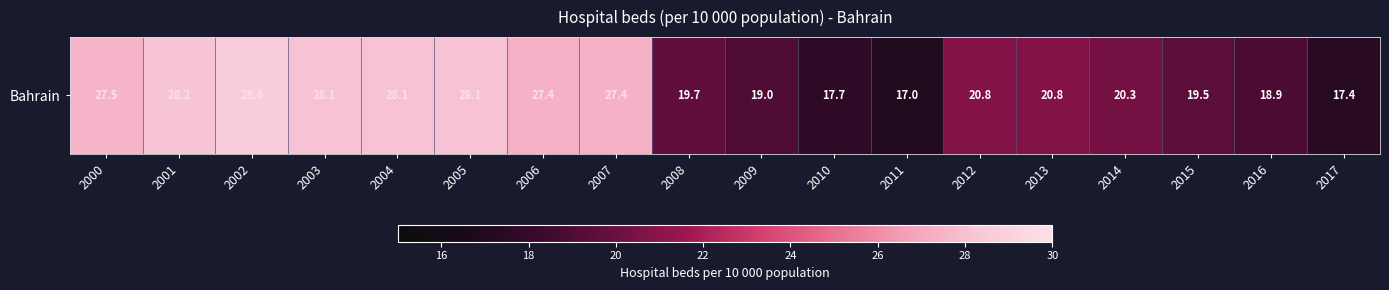

True or false: the data shows 32.4 at 2013.

False